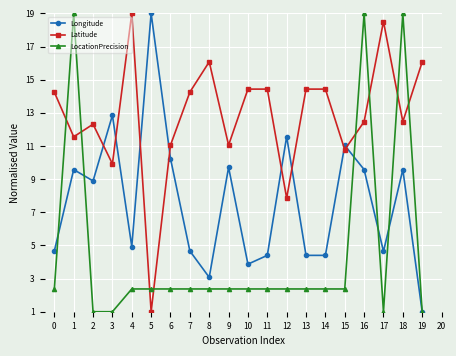

What is the difference between the Longitude values at 17 and 1?

4.9